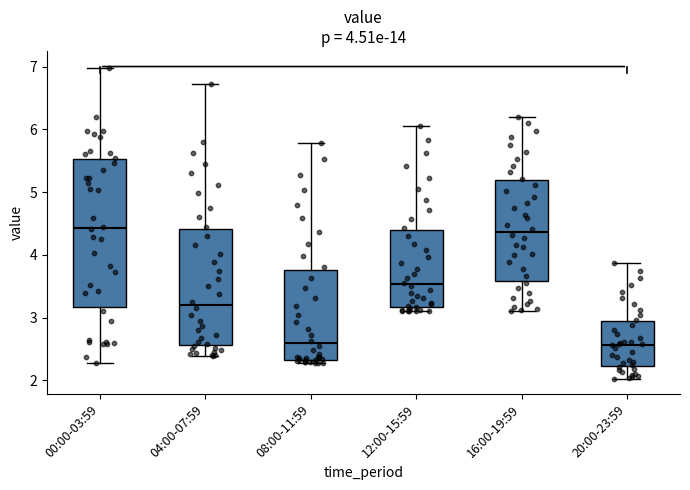

Comparing the boxes themselves (not the whiskers), which one is the tallest?

00:00-03:59